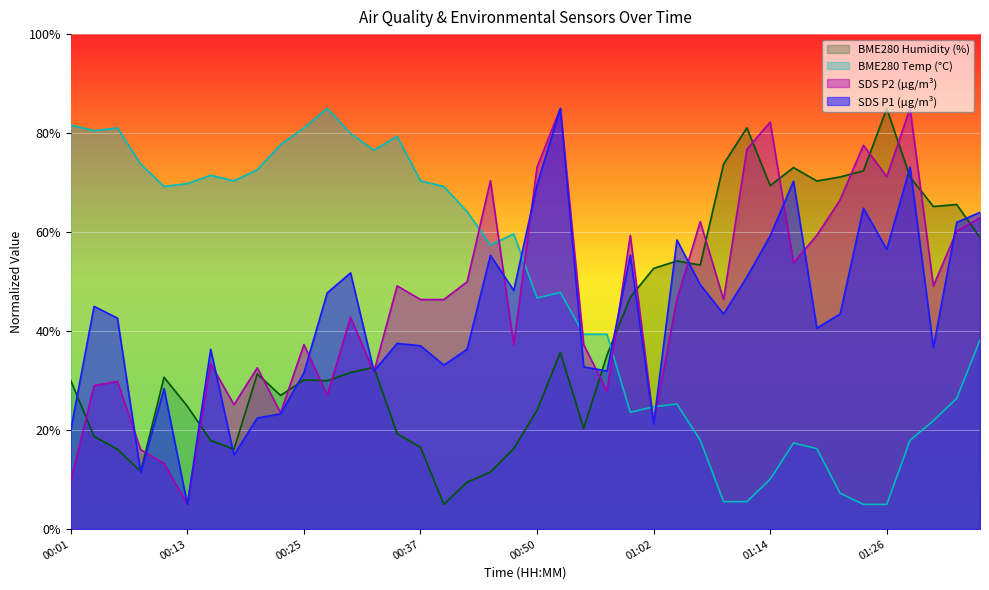

Count the number of categories in the chart.

40